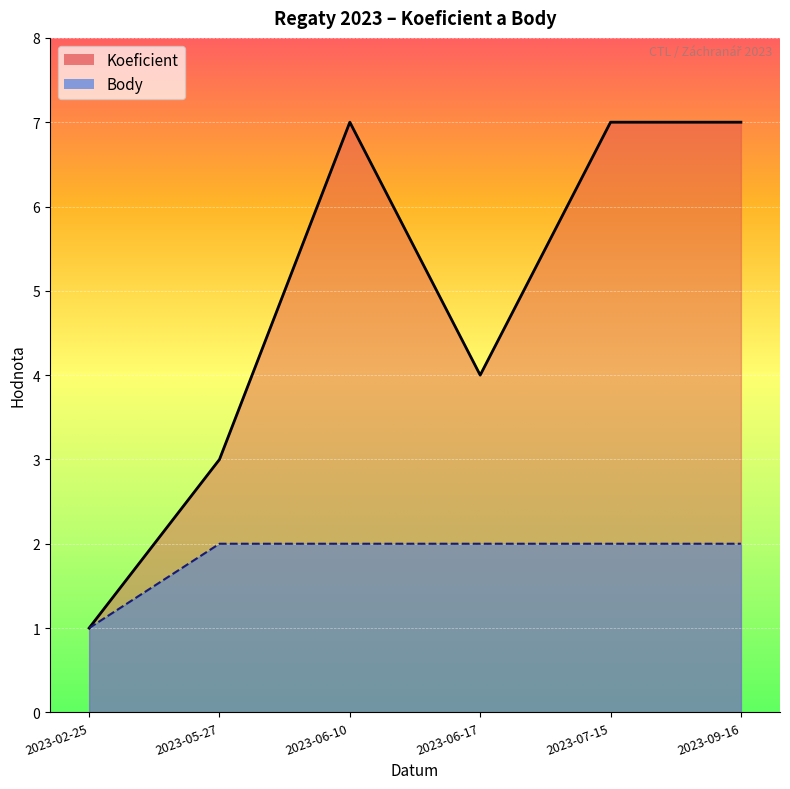

What is the sum of the Body values at 2023-05-27 and 2023-06-17?

4